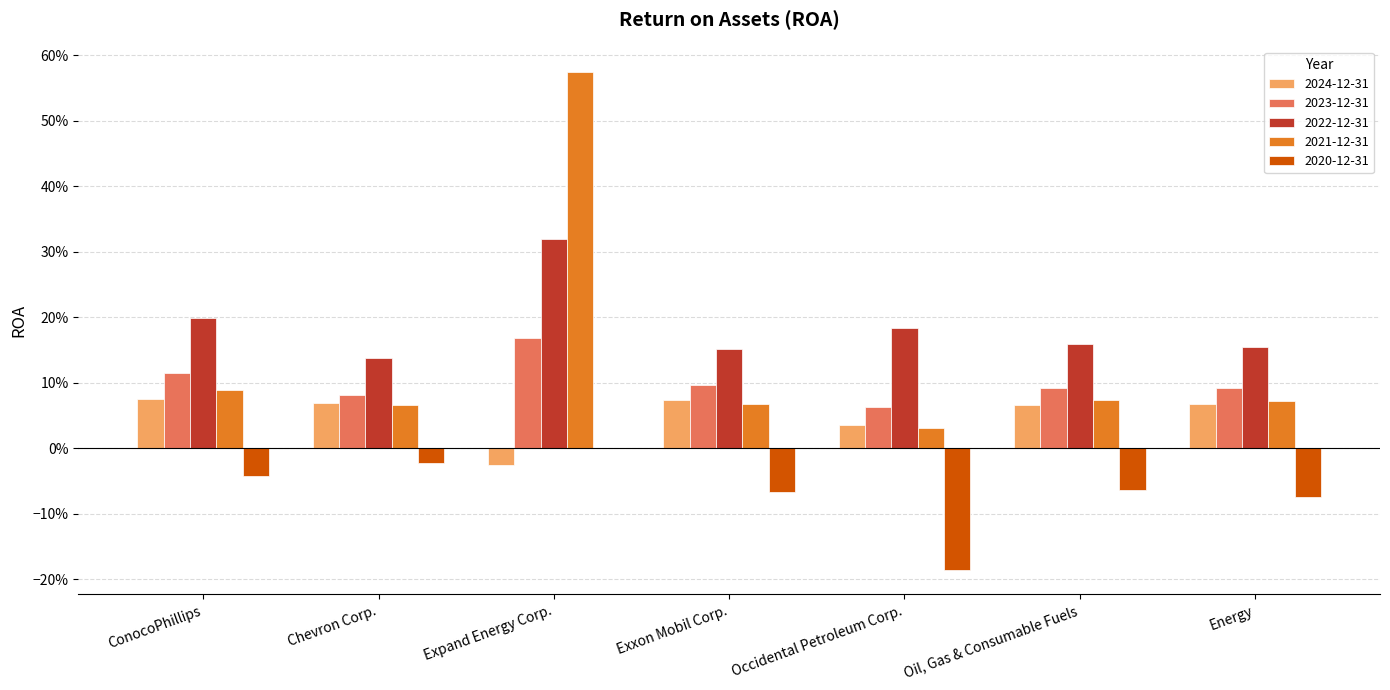

What are all the series names shown in the legend?

2024-12-31, 2023-12-31, 2022-12-31, 2021-12-31, 2020-12-31